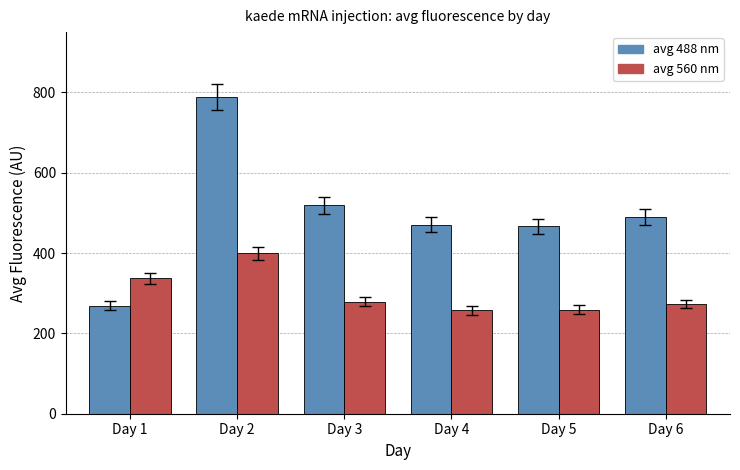

Which series has the widest spread of values?

avg 488 nm